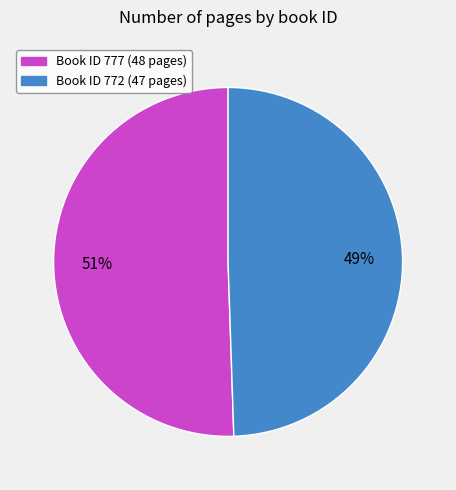

Count the number of slices in the pie.

2